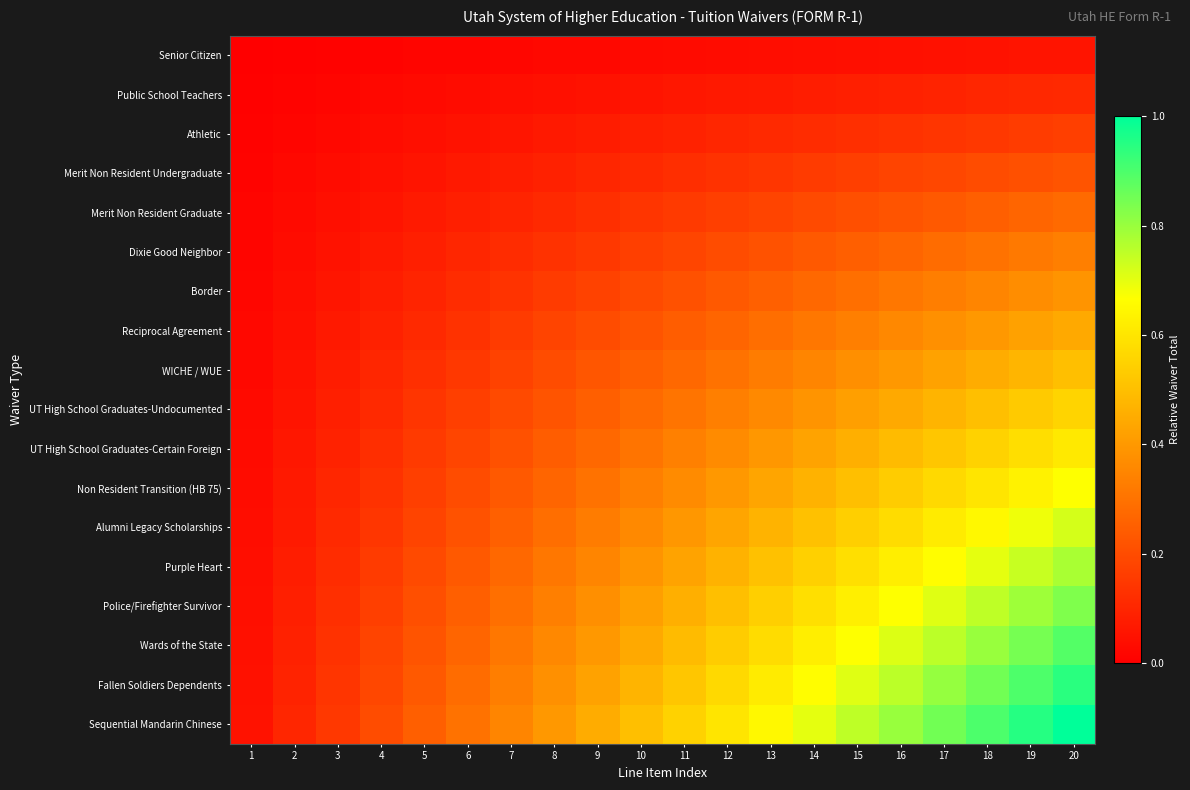

Reading right to left, transcribe all the data shown in this chart.

Senior Citizen: 20=0.1	19=0.1	18=0.1	17=0.0	16=0.0	15=0.0	14=0.0	13=0.0	12=0.0	11=0.0	10=0.0	9=0.0	8=0.0	7=0.0	6=0.0	5=0.0	4=0.0	3=0.0	2=0.0	1=0.0
Public School Teachers: 20=0.1	19=0.1	18=0.1	17=0.1	16=0.1	15=0.1	14=0.1	13=0.1	12=0.1	11=0.1	10=0.1	9=0.1	8=0.0	7=0.0	6=0.0	5=0.0	4=0.0	3=0.0	2=0.0	1=0.0
Athletic: 20=0.2	19=0.2	18=0.1	17=0.1	16=0.1	15=0.1	14=0.1	13=0.1	12=0.1	11=0.1	10=0.1	9=0.1	8=0.1	7=0.1	6=0.1	5=0.0	4=0.0	3=0.0	2=0.0	1=0.0
Merit Non Resident Undergraduate: 20=0.2	19=0.2	18=0.2	17=0.2	16=0.2	15=0.2	14=0.2	13=0.1	12=0.1	11=0.1	10=0.1	9=0.1	8=0.1	7=0.1	6=0.1	5=0.1	4=0.0	3=0.0	2=0.0	1=0.0
Merit Non Resident Graduate: 20=0.3	19=0.3	18=0.2	17=0.2	16=0.2	15=0.2	14=0.2	13=0.2	12=0.2	11=0.2	10=0.1	9=0.1	8=0.1	7=0.1	6=0.1	5=0.1	4=0.1	3=0.0	2=0.0	1=0.0
Dixie Good Neighbor: 20=0.3	19=0.3	18=0.3	17=0.3	16=0.3	15=0.2	14=0.2	13=0.2	12=0.2	11=0.2	10=0.2	9=0.1	8=0.1	7=0.1	6=0.1	5=0.1	4=0.1	3=0.1	2=0.0	1=0.0
Border: 20=0.4	19=0.4	18=0.3	17=0.3	16=0.3	15=0.3	14=0.3	13=0.3	12=0.2	11=0.2	10=0.2	9=0.2	8=0.2	7=0.1	6=0.1	5=0.1	4=0.1	3=0.1	2=0.0	1=0.0
Reciprocal Agreement: 20=0.4	19=0.4	18=0.4	17=0.4	16=0.4	15=0.3	14=0.3	13=0.3	12=0.3	11=0.2	10=0.2	9=0.2	8=0.2	7=0.2	6=0.1	5=0.1	4=0.1	3=0.1	2=0.0	1=0.0
WICHE / WUE: 20=0.5	19=0.5	18=0.5	17=0.4	16=0.4	15=0.4	14=0.3	13=0.3	12=0.3	11=0.3	10=0.2	9=0.2	8=0.2	7=0.2	6=0.1	5=0.1	4=0.1	3=0.1	2=0.1	1=0.0
UT High School Graduates-Undocumented: 20=0.6	19=0.5	18=0.5	17=0.5	16=0.4	15=0.4	14=0.4	13=0.4	12=0.3	11=0.3	10=0.3	9=0.2	8=0.2	7=0.2	6=0.2	5=0.1	4=0.1	3=0.1	2=0.1	1=0.0
UT High School Graduates-Certain Foreign: 20=0.6	19=0.6	18=0.6	17=0.5	16=0.5	15=0.5	14=0.4	13=0.4	12=0.4	11=0.3	10=0.3	9=0.3	8=0.2	7=0.2	6=0.2	5=0.2	4=0.1	3=0.1	2=0.1	1=0.0
Non Resident Transition (HB 75): 20=0.7	19=0.6	18=0.6	17=0.6	16=0.5	15=0.5	14=0.5	13=0.4	12=0.4	11=0.4	10=0.3	9=0.3	8=0.3	7=0.2	6=0.2	5=0.2	4=0.1	3=0.1	2=0.1	1=0.0
Alumni Legacy Scholarships: 20=0.7	19=0.7	18=0.7	17=0.6	16=0.6	15=0.5	14=0.5	13=0.5	12=0.4	11=0.4	10=0.4	9=0.3	8=0.3	7=0.3	6=0.2	5=0.2	4=0.1	3=0.1	2=0.1	1=0.0
Purple Heart: 20=0.8	19=0.7	18=0.7	17=0.7	16=0.6	15=0.6	14=0.5	13=0.5	12=0.5	11=0.4	10=0.4	9=0.3	8=0.3	7=0.3	6=0.2	5=0.2	4=0.2	3=0.1	2=0.1	1=0.0
Police/Firefighter Survivor: 20=0.8	19=0.8	18=0.8	17=0.7	16=0.7	15=0.6	14=0.6	13=0.5	12=0.5	11=0.5	10=0.4	9=0.4	8=0.3	7=0.3	6=0.2	5=0.2	4=0.2	3=0.1	2=0.1	1=0.0
Wards of the State: 20=0.9	19=0.8	18=0.8	17=0.8	16=0.7	15=0.7	14=0.6	13=0.6	12=0.5	11=0.5	10=0.4	9=0.4	8=0.4	7=0.3	6=0.3	5=0.2	4=0.2	3=0.1	2=0.1	1=0.0
Fallen Soldiers Dependents: 20=0.9	19=0.9	18=0.8	17=0.8	16=0.8	15=0.7	14=0.7	13=0.6	12=0.6	11=0.5	10=0.5	9=0.4	8=0.4	7=0.3	6=0.3	5=0.2	4=0.2	3=0.1	2=0.1	1=0.0
Sequential Mandarin Chinese: 20=1.0	19=0.9	18=0.9	17=0.8	16=0.8	15=0.8	14=0.7	13=0.7	12=0.6	11=0.6	10=0.5	9=0.5	8=0.4	7=0.3	6=0.3	5=0.2	4=0.2	3=0.1	2=0.1	1=0.1